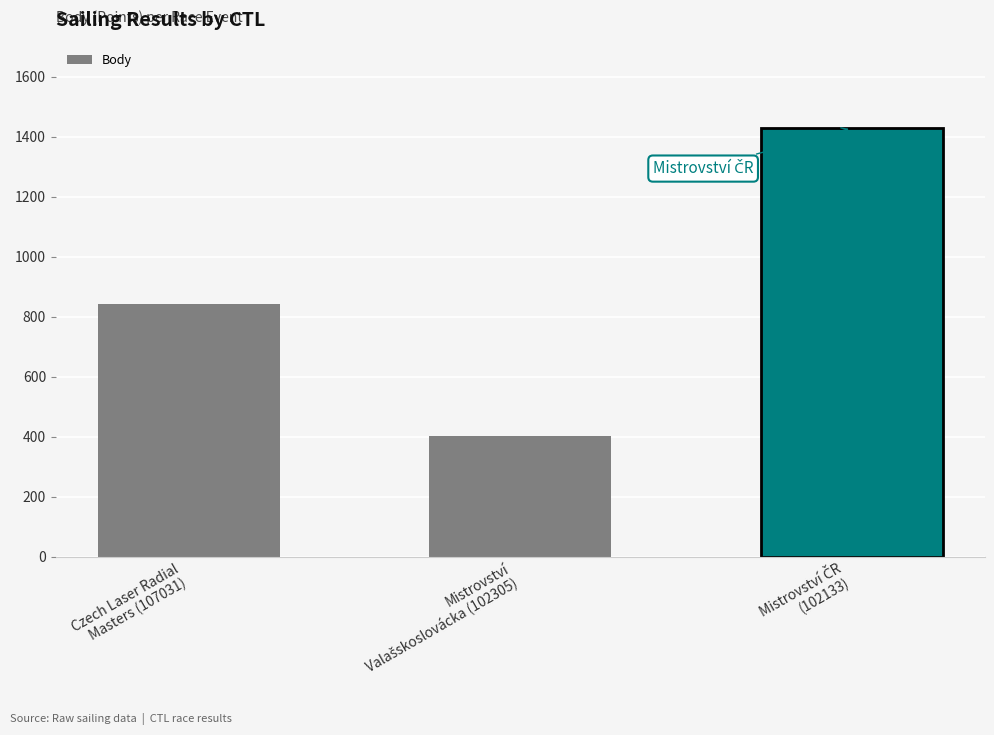

What is the maximum value shown in the chart?

1429